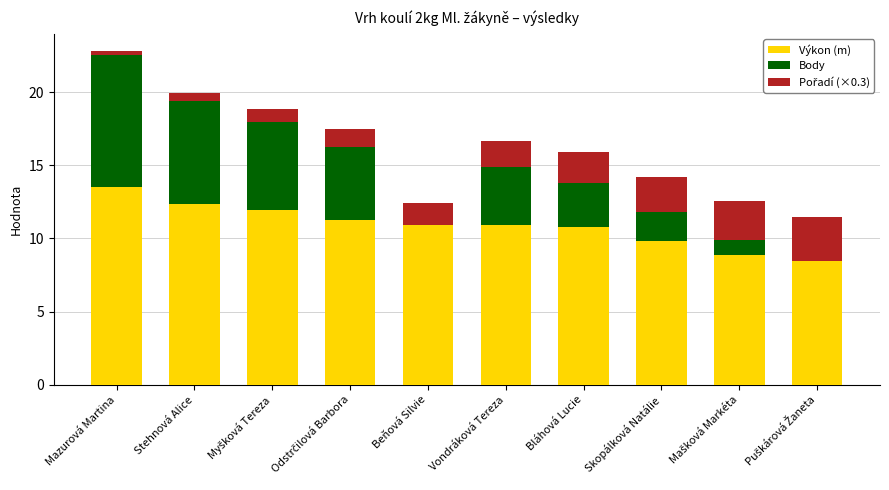

At which category is the sum across all series the highest?

Mazurová Martina